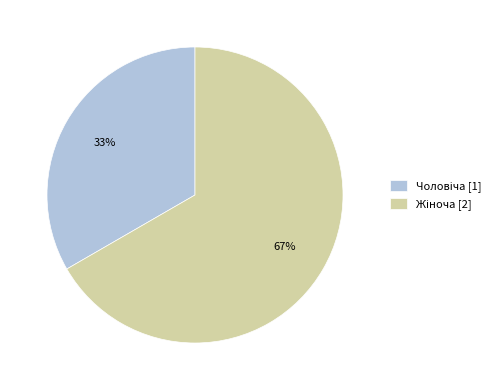

To the nearest percent, what is the average slice percentage?

50%